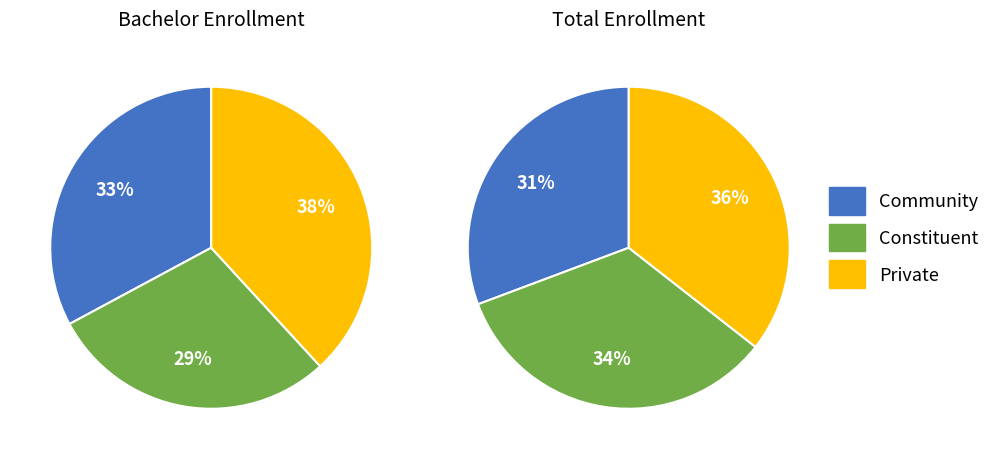

How many slices are in this pie chart?

3